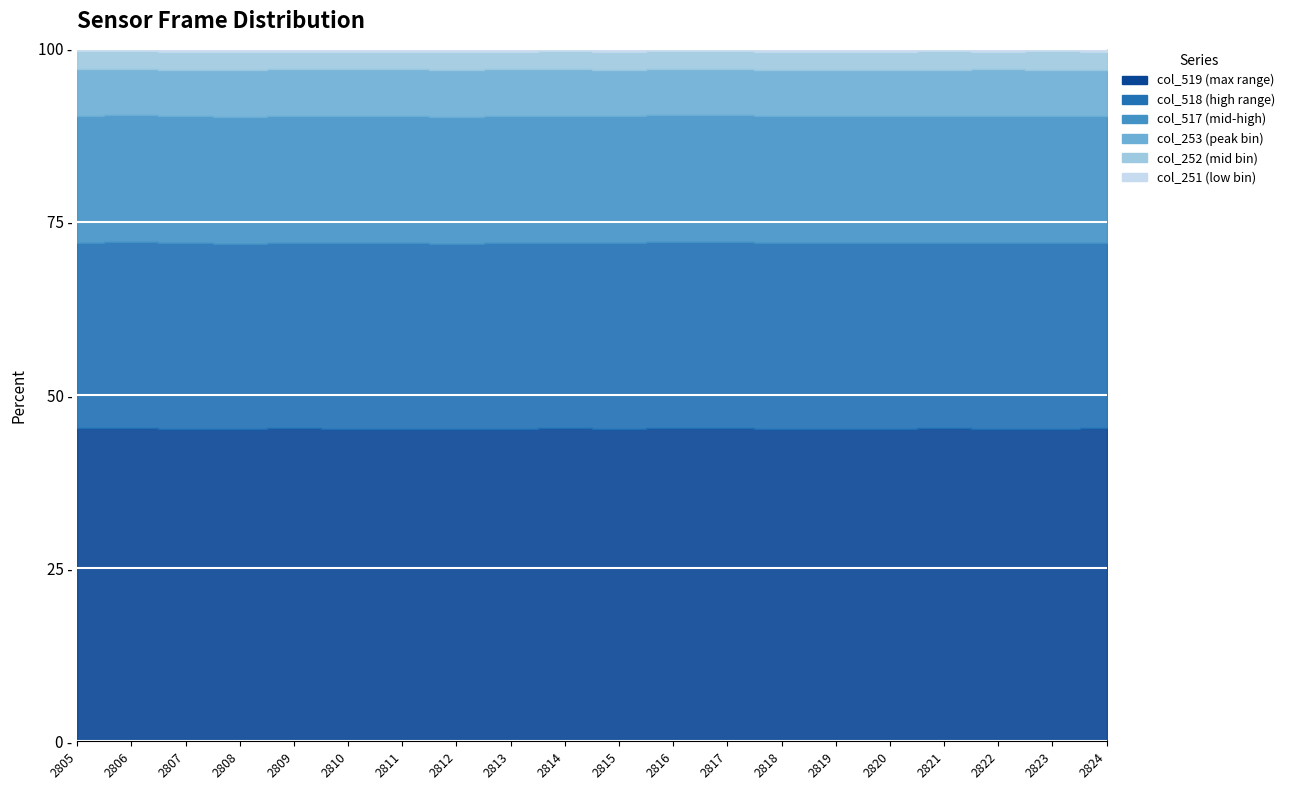

Reading left to right, what are all the values shown in this chart?

col_519: 2805=65535	2806=65535	2807=65535	2808=65535	2809=65535	2810=65535	2811=65535	2812=65535	2813=65535	2814=65535	2815=65535	2816=65535	2817=65535	2818=65535	2819=65535	2820=65535	2821=65535	2822=65535	2823=65535	2824=65535
col_518: 2805=38944	2806=38935	2807=38885	2808=38830	2809=38916	2810=38870	2811=38869	2812=38943	2813=38995	2814=38876	2815=38933	2816=38967	2817=38959	2818=38893	2819=38916	2820=38897	2821=38941	2822=38916	2823=38890	2824=38868
col_517: 2805=26591	2806=26599	2807=26648	2808=26704	2809=26618	2810=26665	2811=26666	2812=26641	2813=26592	2814=26576	2815=26601	2816=26568	2817=26538	2818=26659	2819=26727	2820=26637	2821=26594	2822=26619	2823=26645	2824=26619
col_253: 2805=9713	2806=9566	2807=9840	2808=9788	2809=9663	2810=9721	2811=9738	2812=9841	2813=9783	2814=9673	2815=9687	2816=9618	2817=9606	2818=9762	2819=9755	2820=9650	2821=9660	2822=9721	2823=9822	2824=9721
col_252: 2805=3767	2806=3771	2807=3763	2808=3836	2809=3731	2810=3739	2811=3721	2812=3798	2813=3721	2814=3742	2815=3843	2816=3670	2817=3677	2818=3790	2819=3782	2820=3801	2821=3797	2822=3734	2823=3804	2824=3731
col_251: 2805=529	2806=528	2807=573	2808=589	2809=592	2810=564	2811=607	2812=581	2813=565	2814=556	2815=579	2816=552	2817=545	2818=569	2819=582	2820=579	2821=547	2822=567	2823=558	2824=606